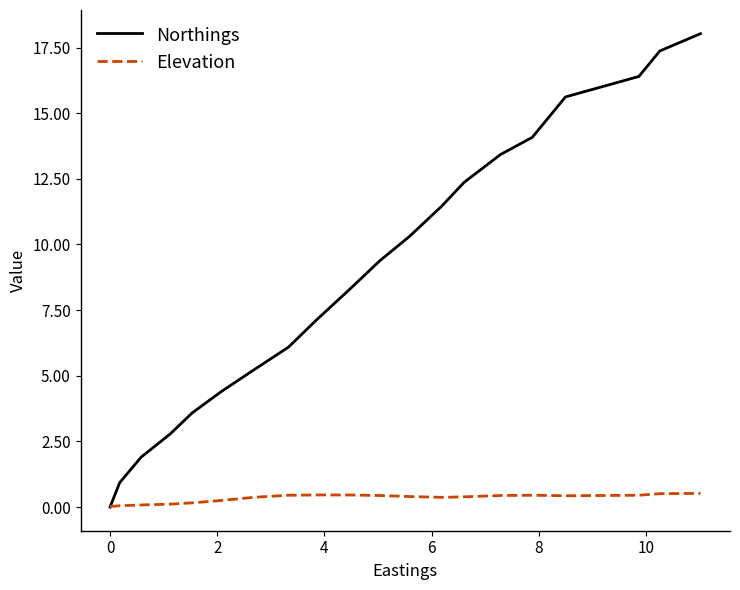

How many distinct data groups are displayed?

2